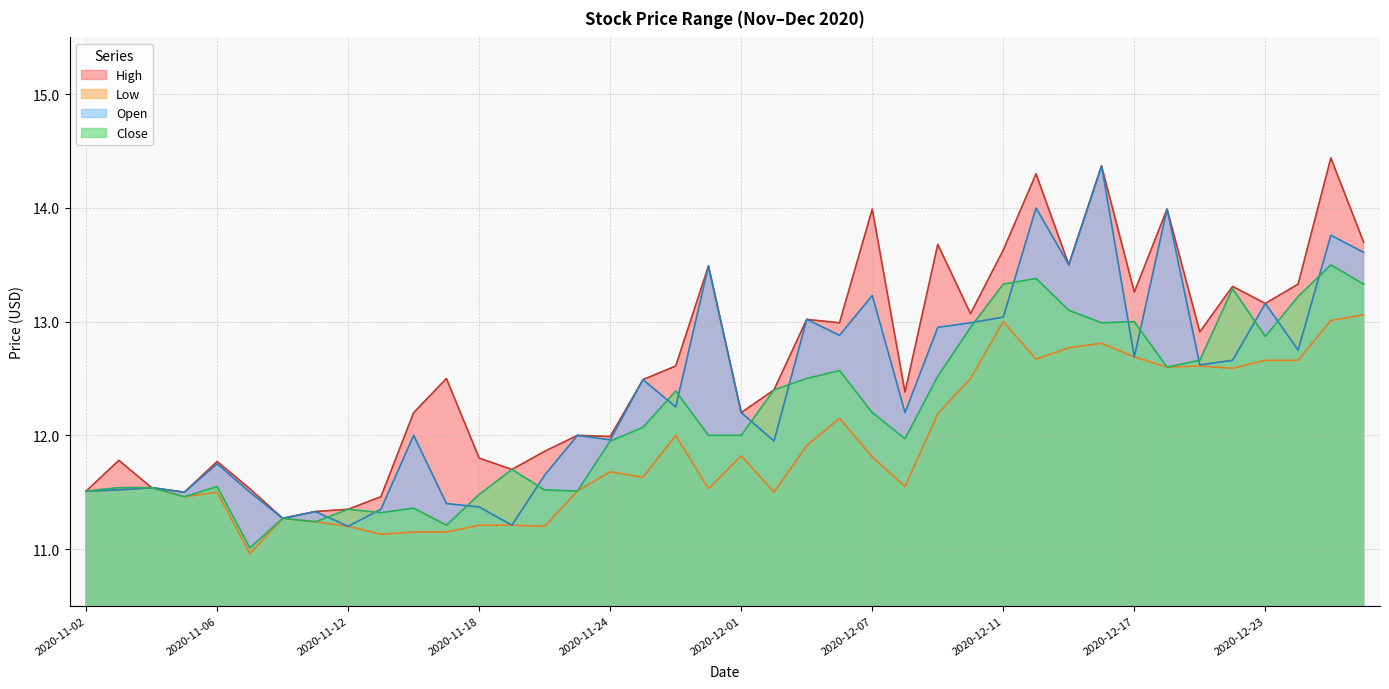

True or false: High and Open intersect in this chart.

False